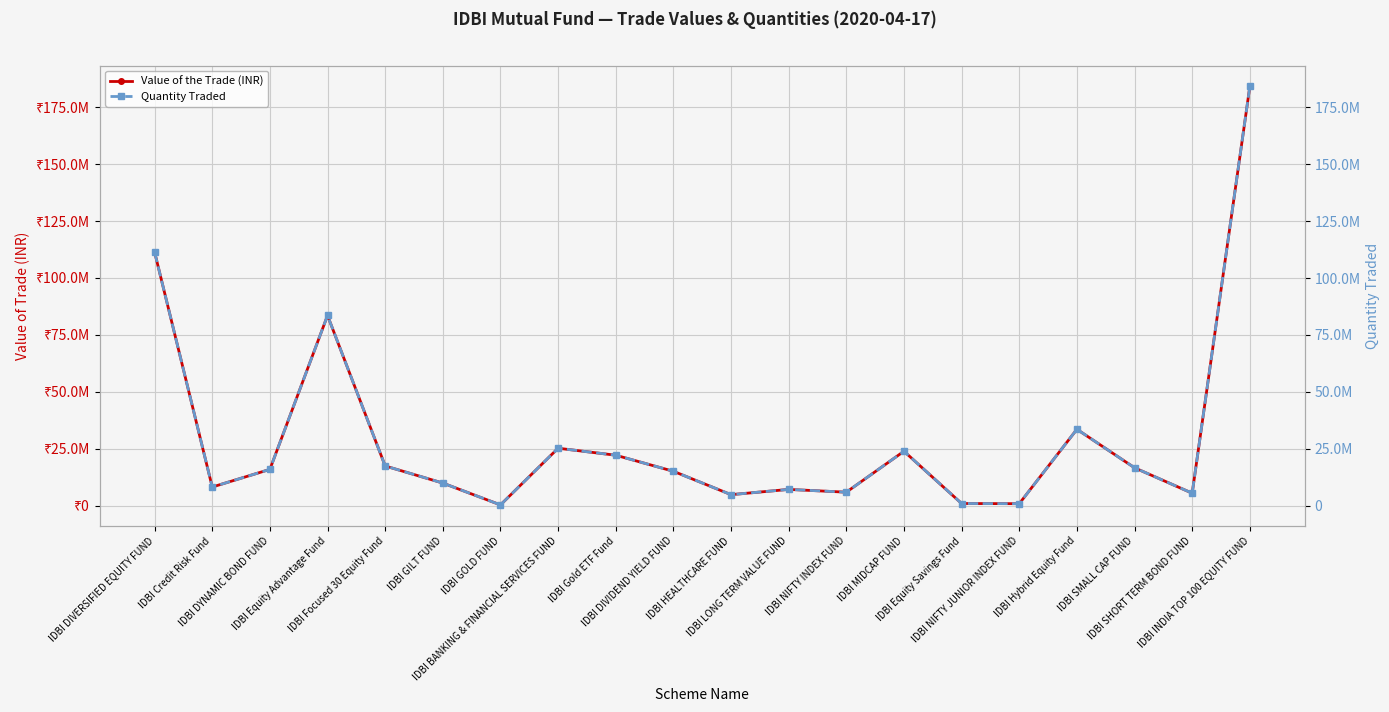

What is the label of the 20th point from the right?

IDBI DIVERSIFIED EQUITY FUND